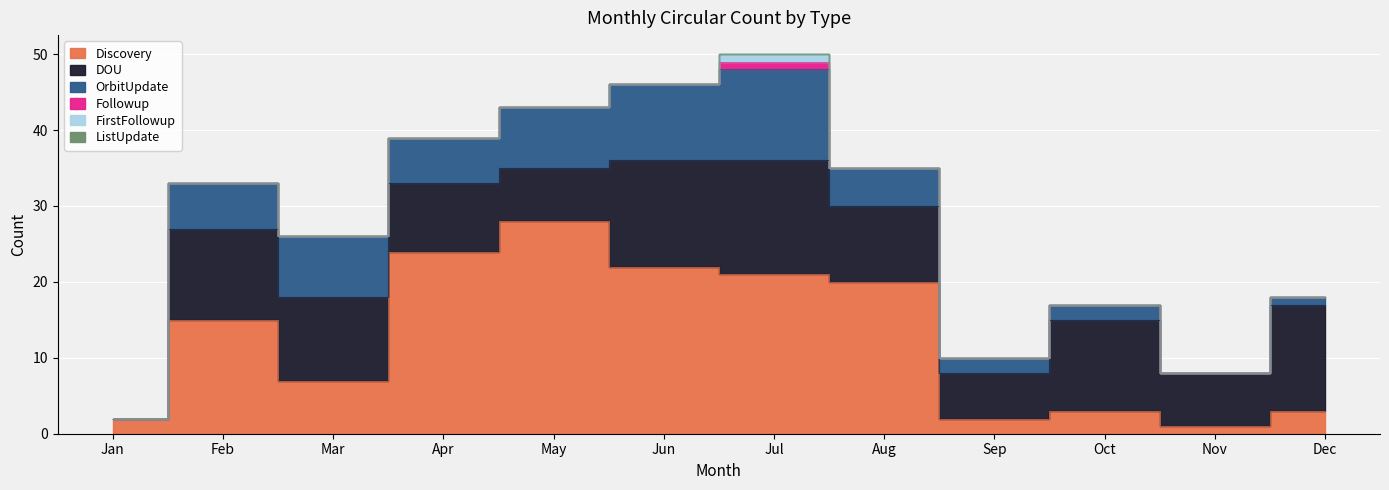

Which has a higher value, Jun or Feb?

Jun